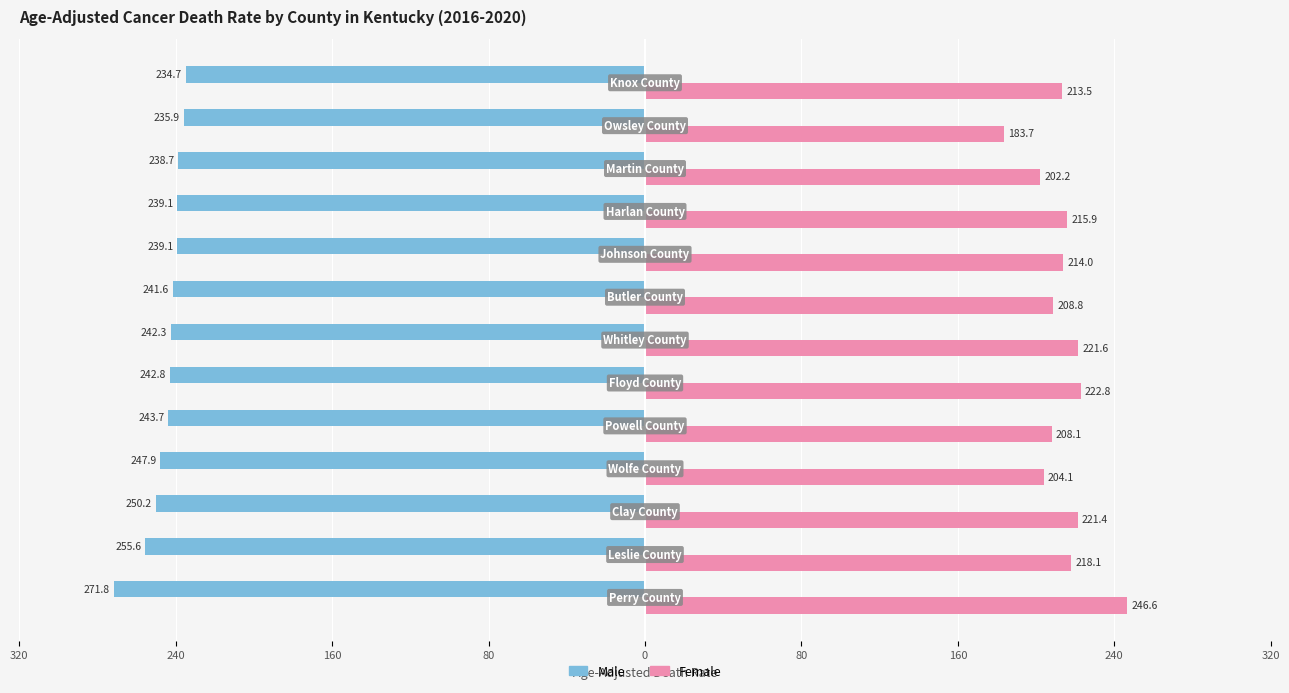

What are all the series names shown in the legend?

Male, Female